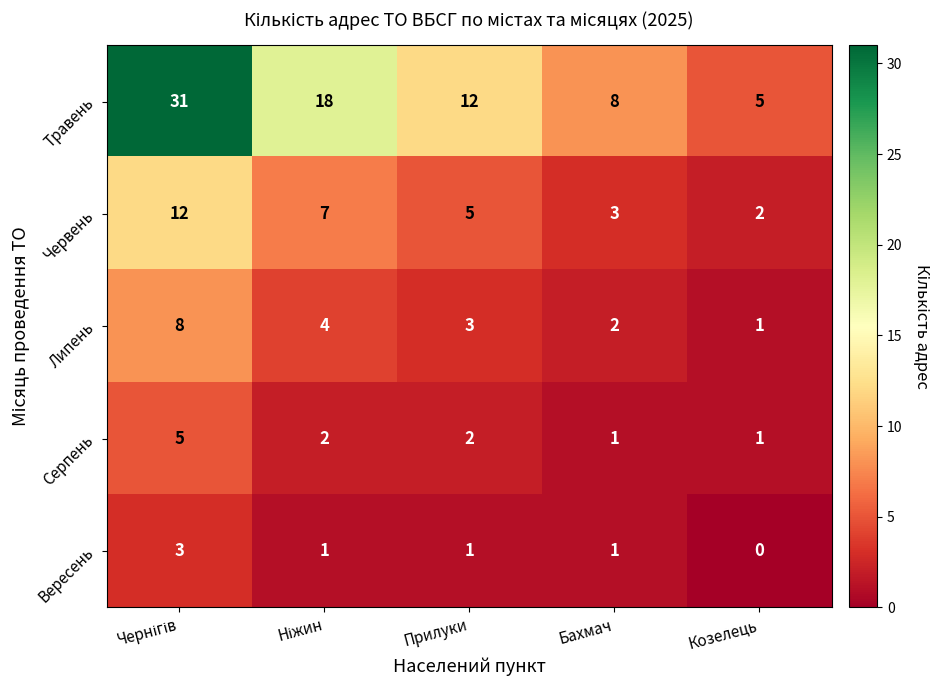

Reading left to right, what are all the values shown in this chart?

Травень: 31	18	12	8	5
Червень: 12	7	5	3	2
Липень: 8	4	3	2	1
Серпень: 5	2	2	1	1
Вересень: 3	1	1	1	0